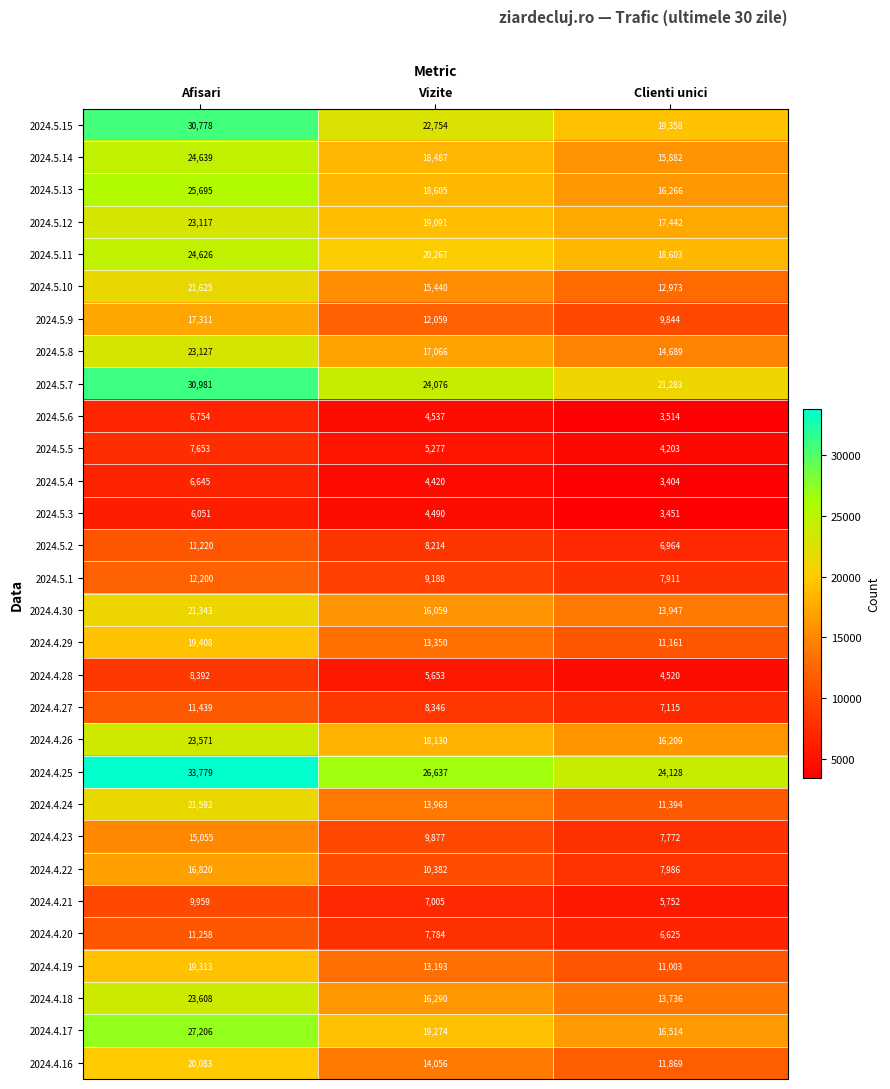

Which category has the lowest value in the 2024.4.18 series?

Clienti unici